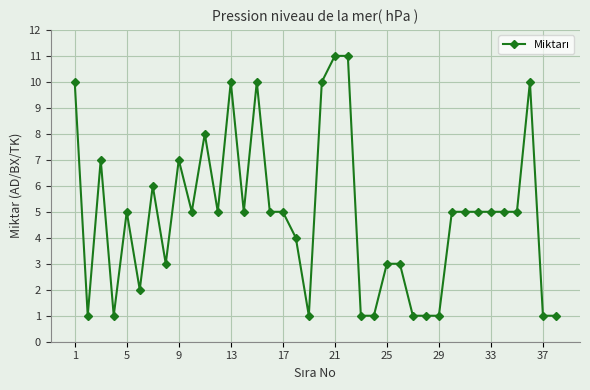

What is the greatest value displayed?

11